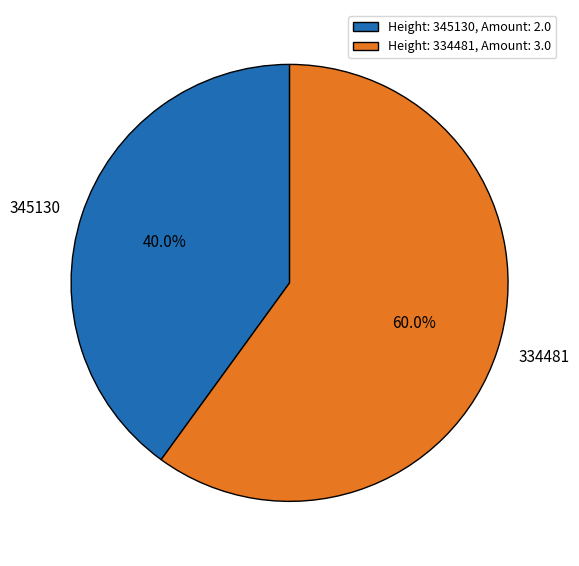

Does any single category account for the majority?

Yes